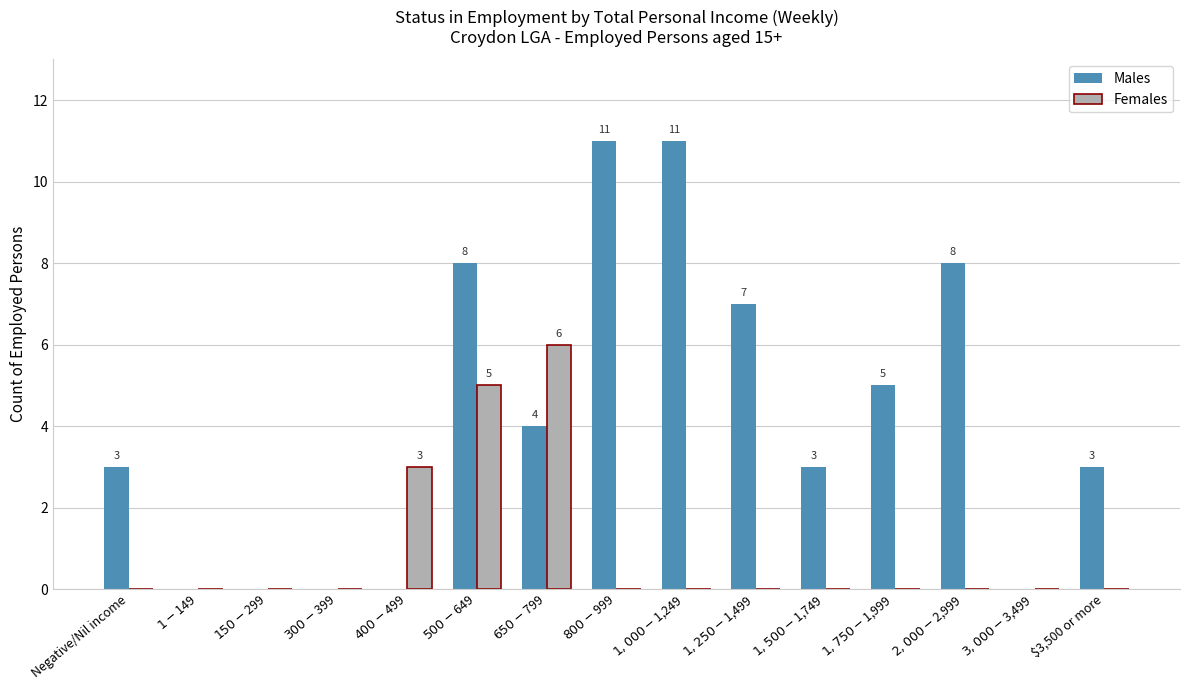

Reading left to right, transcribe all the data shown in this chart.

Males: 3	0	0	0	0	8	4	11	11	7	3	5	8	0	3
Females: 0	0	0	0	3	5	6	0	0	0	0	0	0	0	0